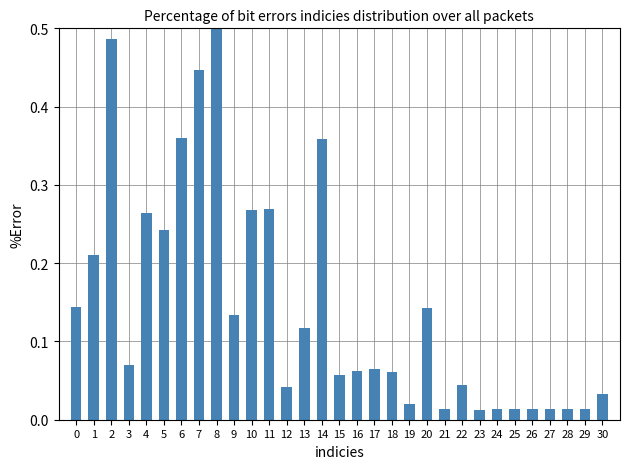

Between 13 and 11, which is larger?

11